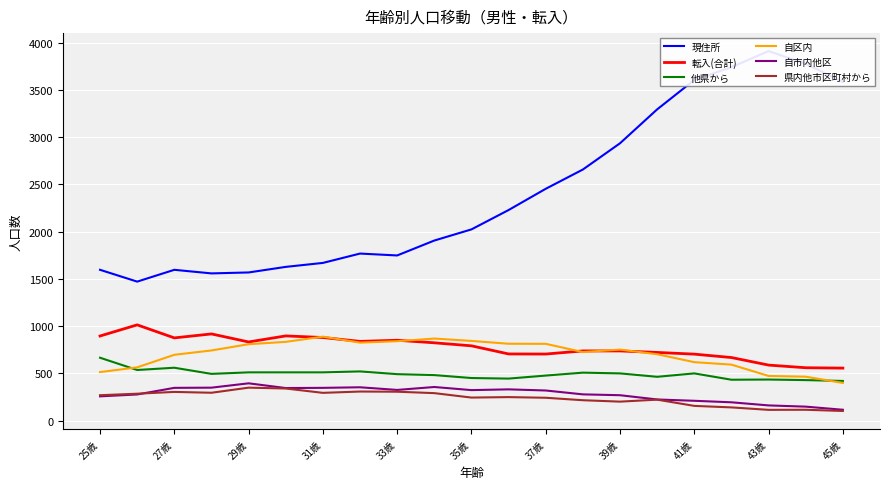

Is the value of 県内他市区町村から at 45歳 greater than the value of 他県から at 33歳?

No